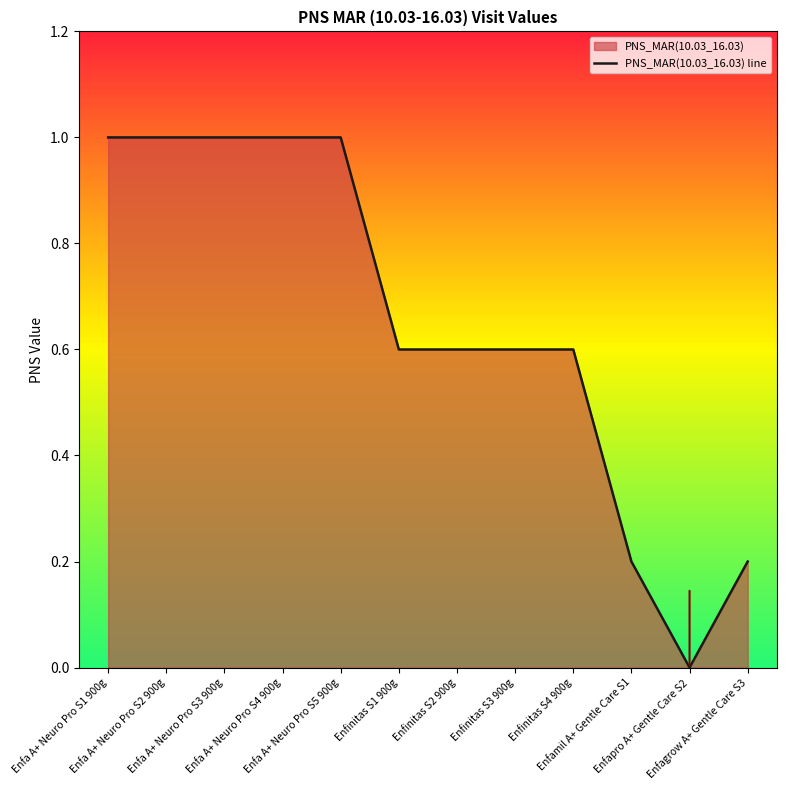

Is it true that the value at Enfinitas S2 900g is 0.9?

False